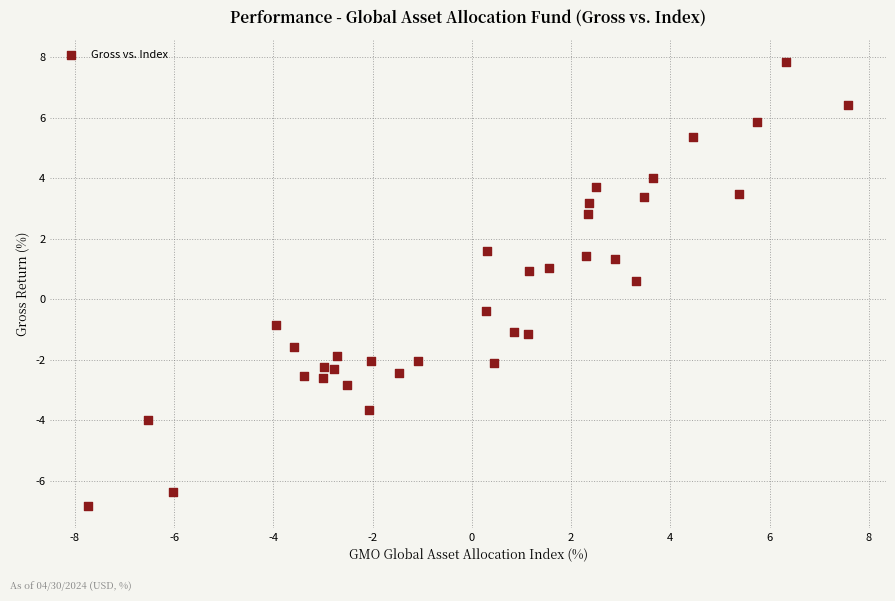

What is the range of X values (max minus min)?

15.3